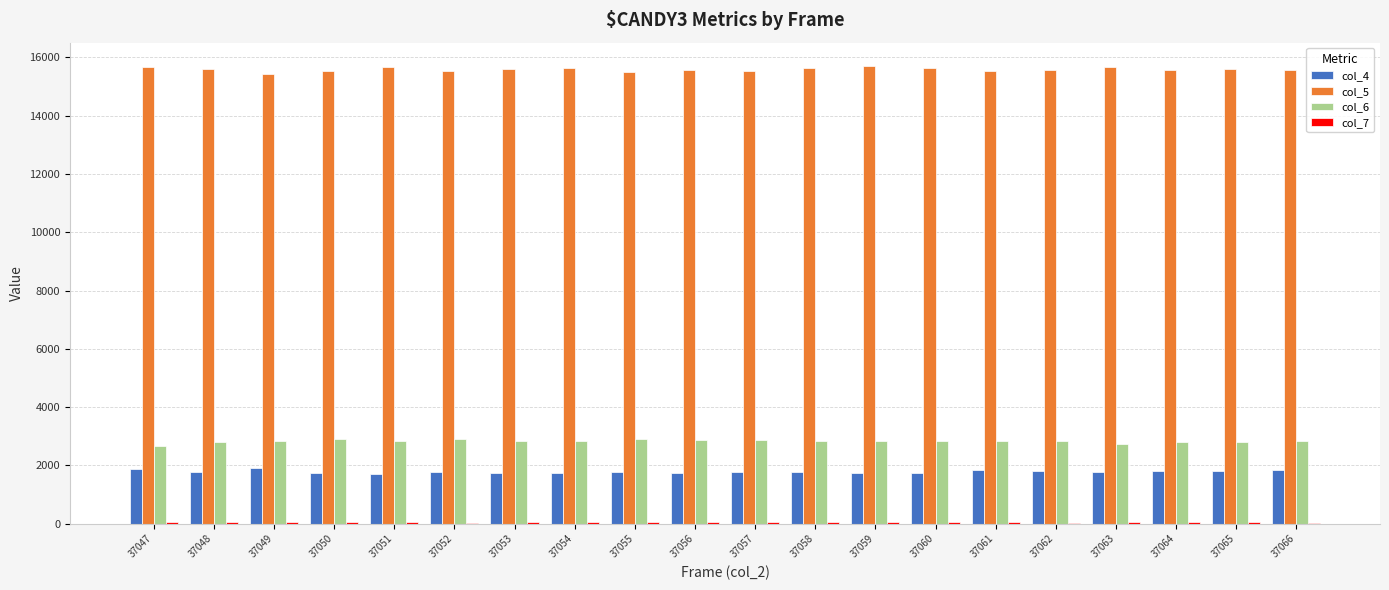

The col_6 series shows 2837 at 37049. True or false?

True